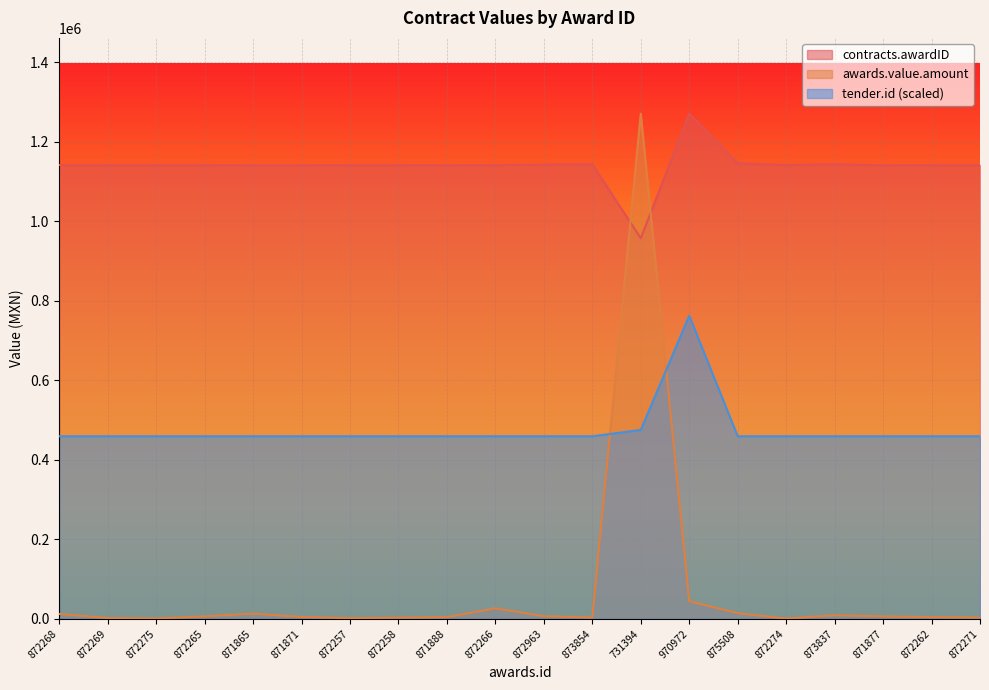

How many values in the contracts.awardID series exceed 1141976?

10